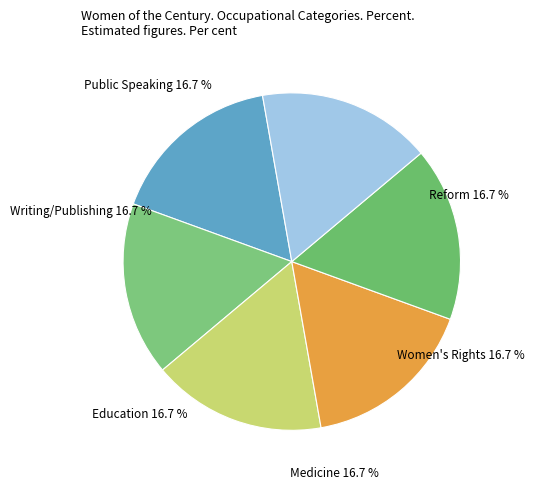

How many segments does this pie chart have?

6